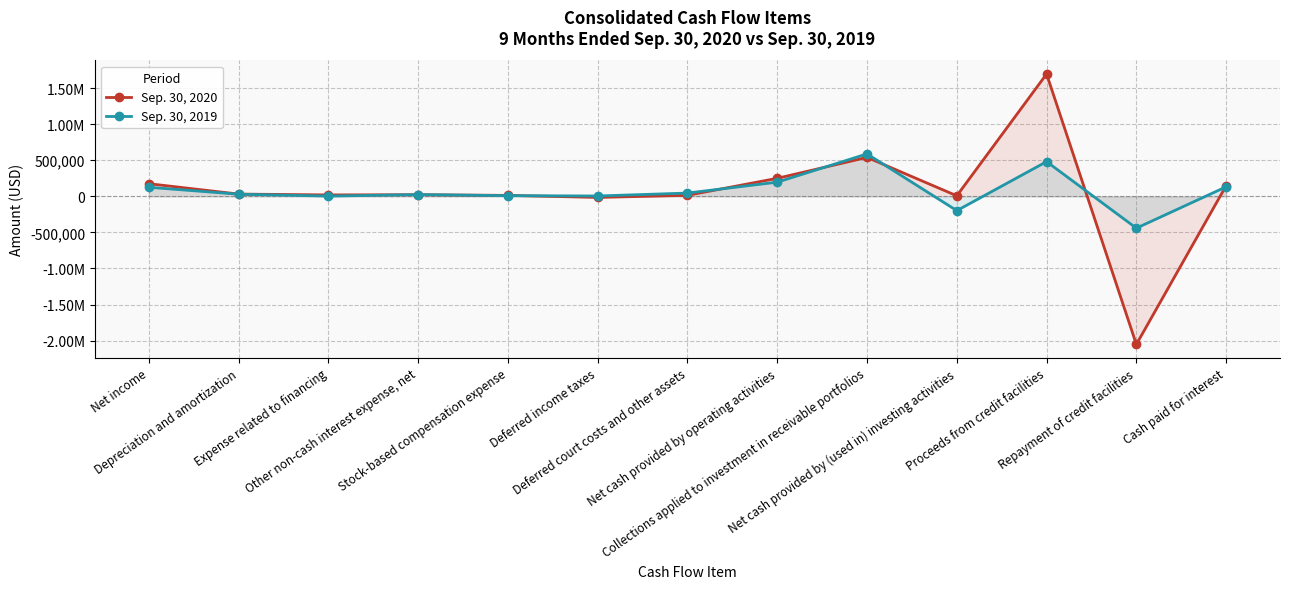

Rank the series by their average value, from lowest to highest.

Sep. 30, 2020, Sep. 30, 2019